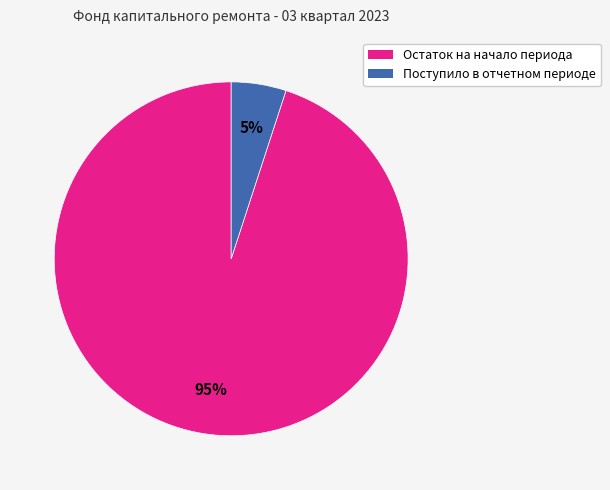

Between Остаток на начало периода and Поступило в отчетном периоде, which is larger?

Остаток на начало периода